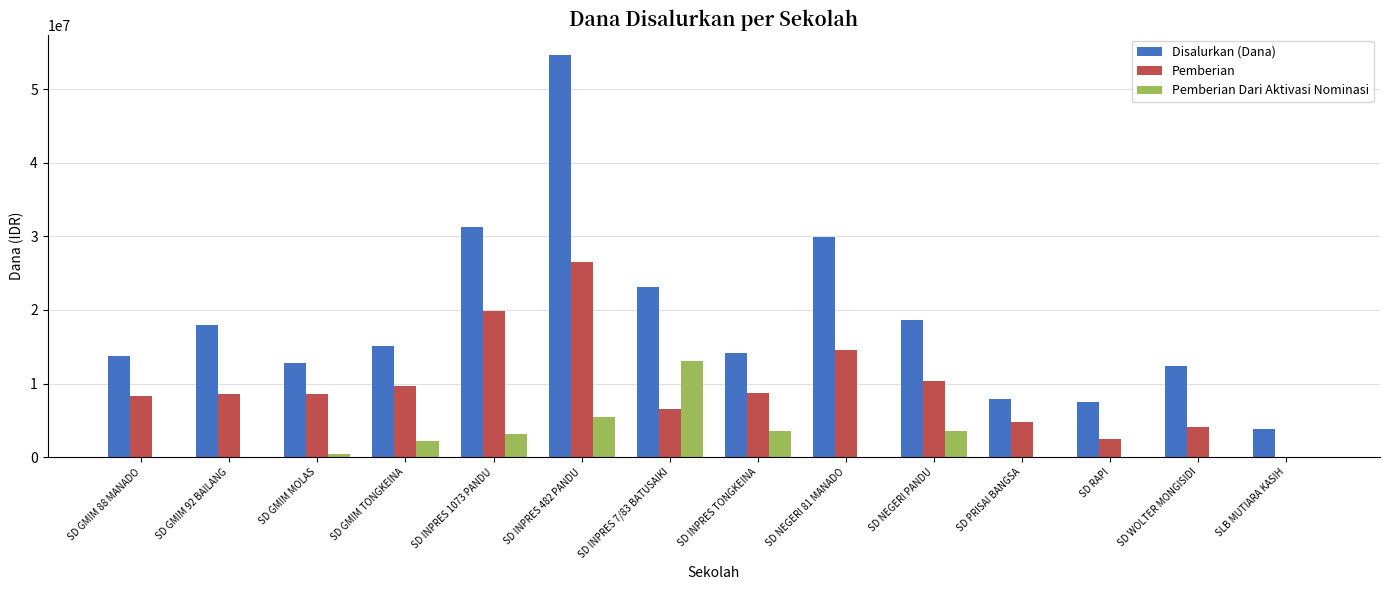

What is the approximate value of Pemberian at SD INPRES 7/83 BATUSAIKI, to the nearest 10?

6525000